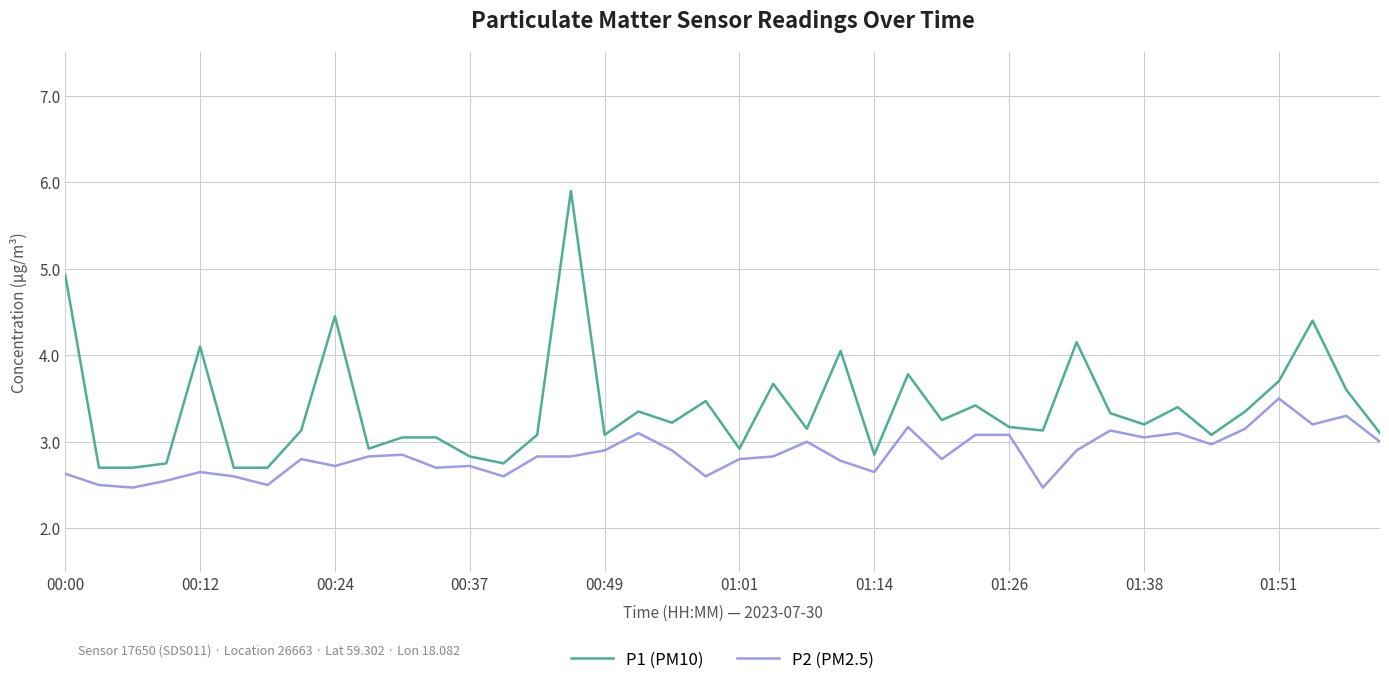

Which series has the widest spread of values?

P1 (PM10)